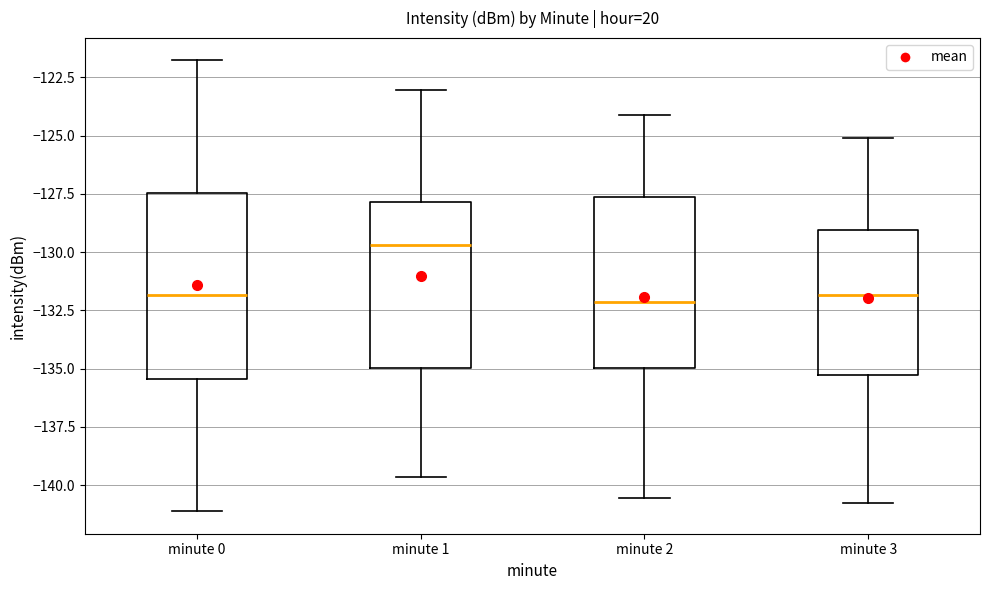

Which box has the highest median line?

minute 1